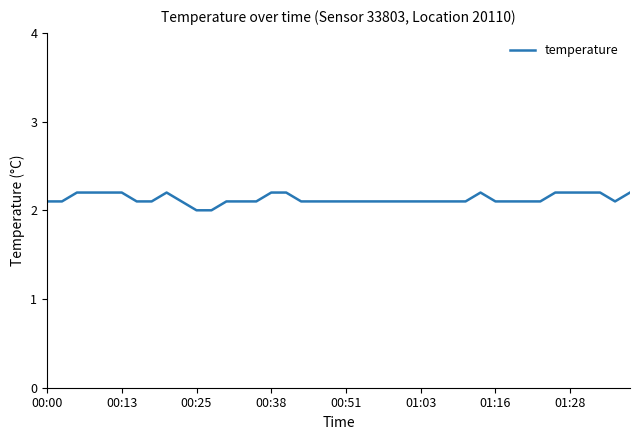

What is the greatest value displayed?

2.2